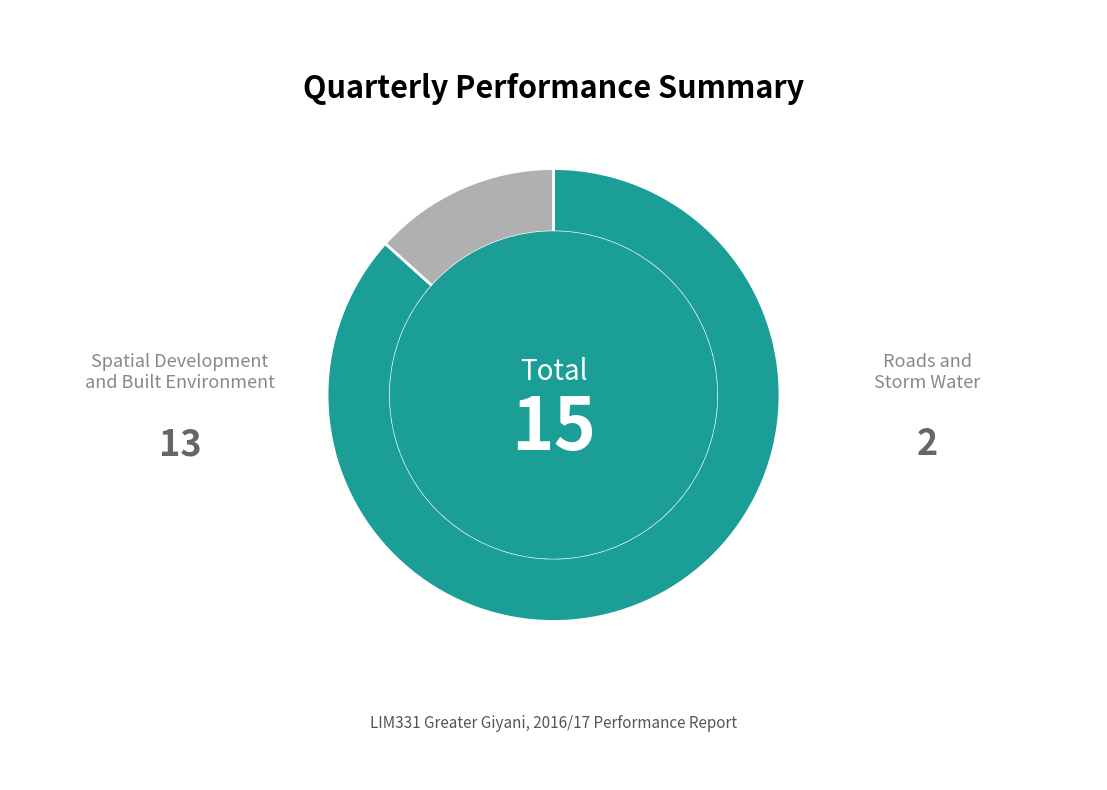

Rank the categories by value from highest to lowest.

Spatial Development and Built Environment, Roads and Storm Water